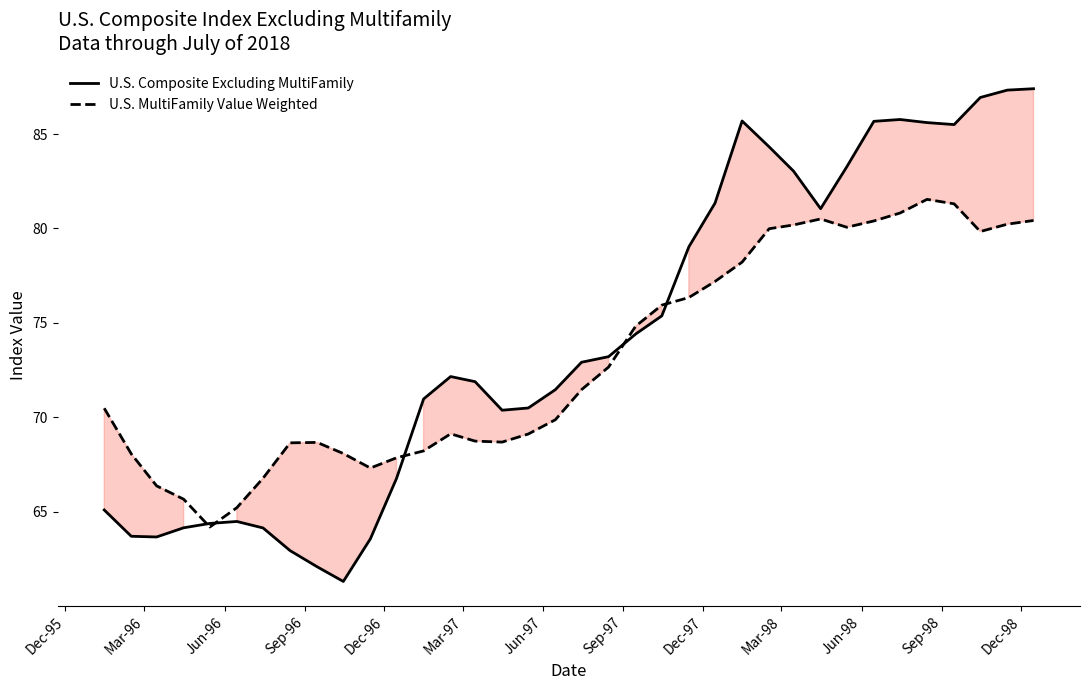

Rank the series by their maximum value, from lowest to highest.

U.S. MultiFamily Value Weighted, U.S. Composite Excluding MultiFamily